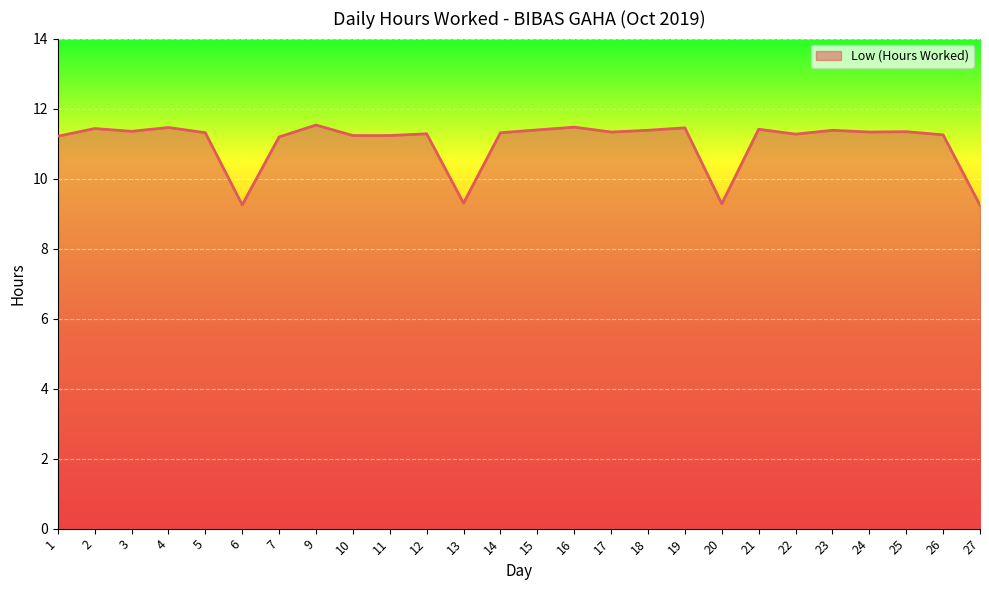

True or false: the data shows 11.3 at 22.

True